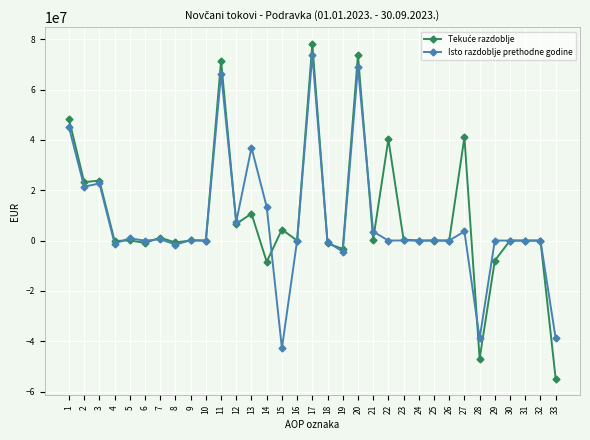

What is the lowest value of the Isto razdoblje prethodne godine series?

-42793627